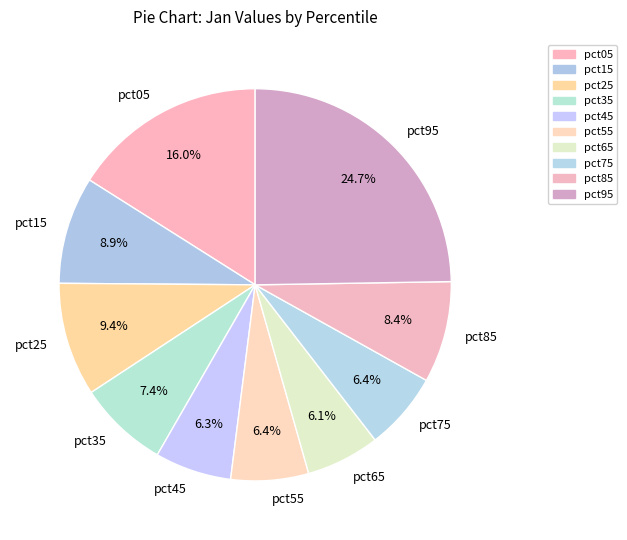

Does any single category account for the majority?

No